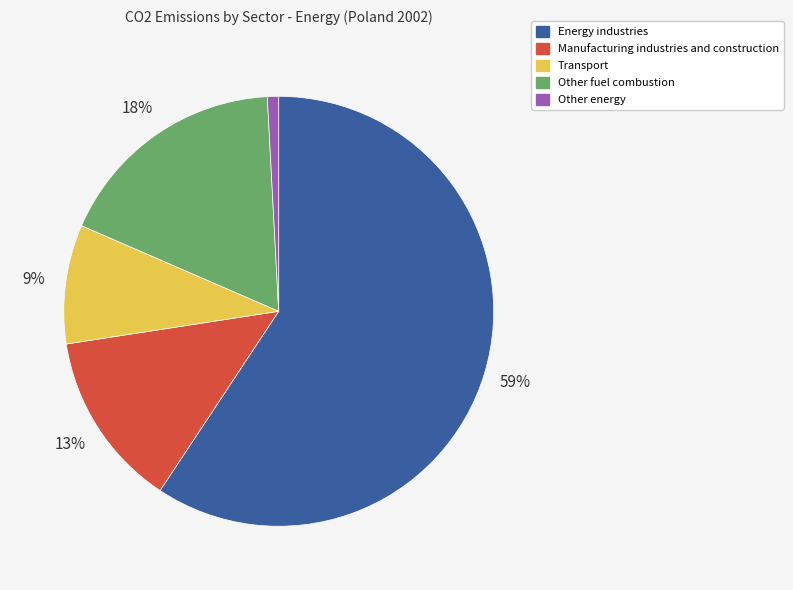

To the nearest percent, what is the difference between the largest and smallest slice percentages?

58%